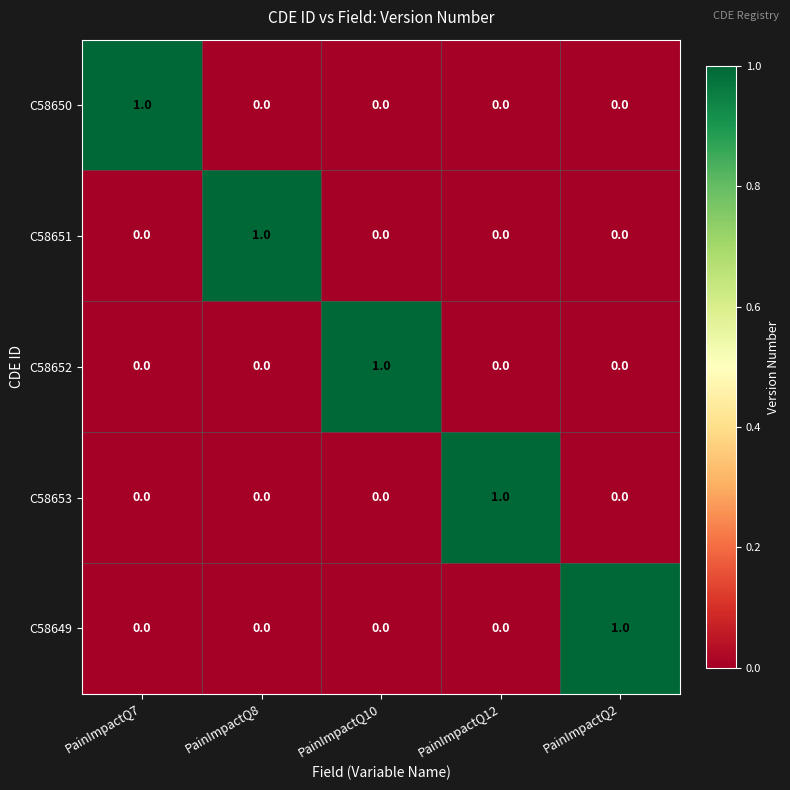

True or false: C58650 has a value of 0 at PainImpactQ10.

True